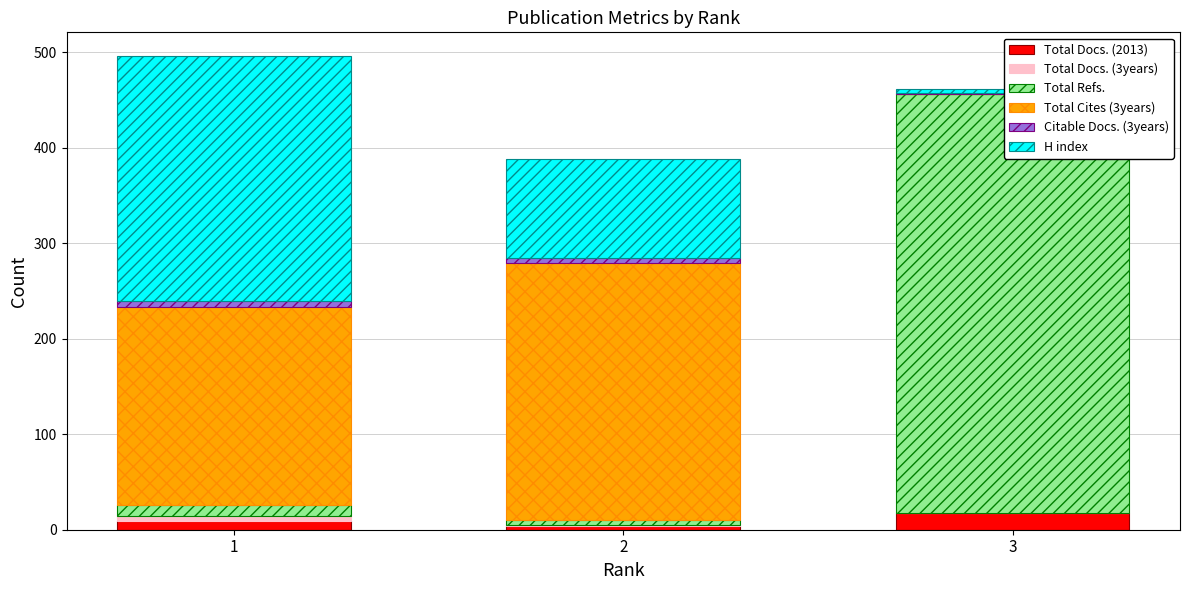

How many bars are there in total?

18